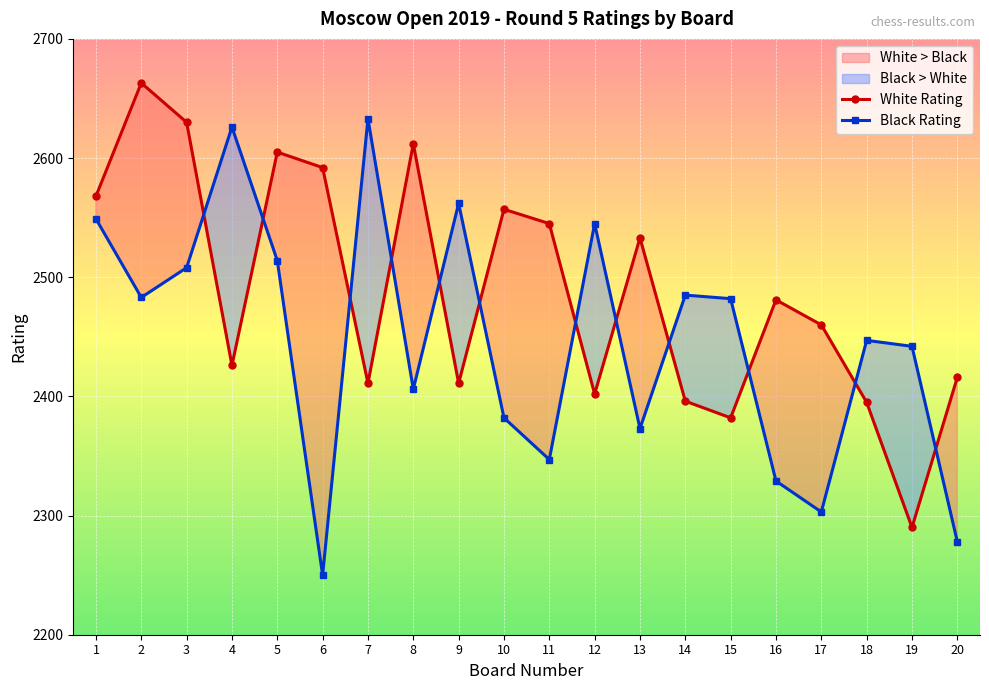

Which series changed the most between 10 and 20?

White Rating